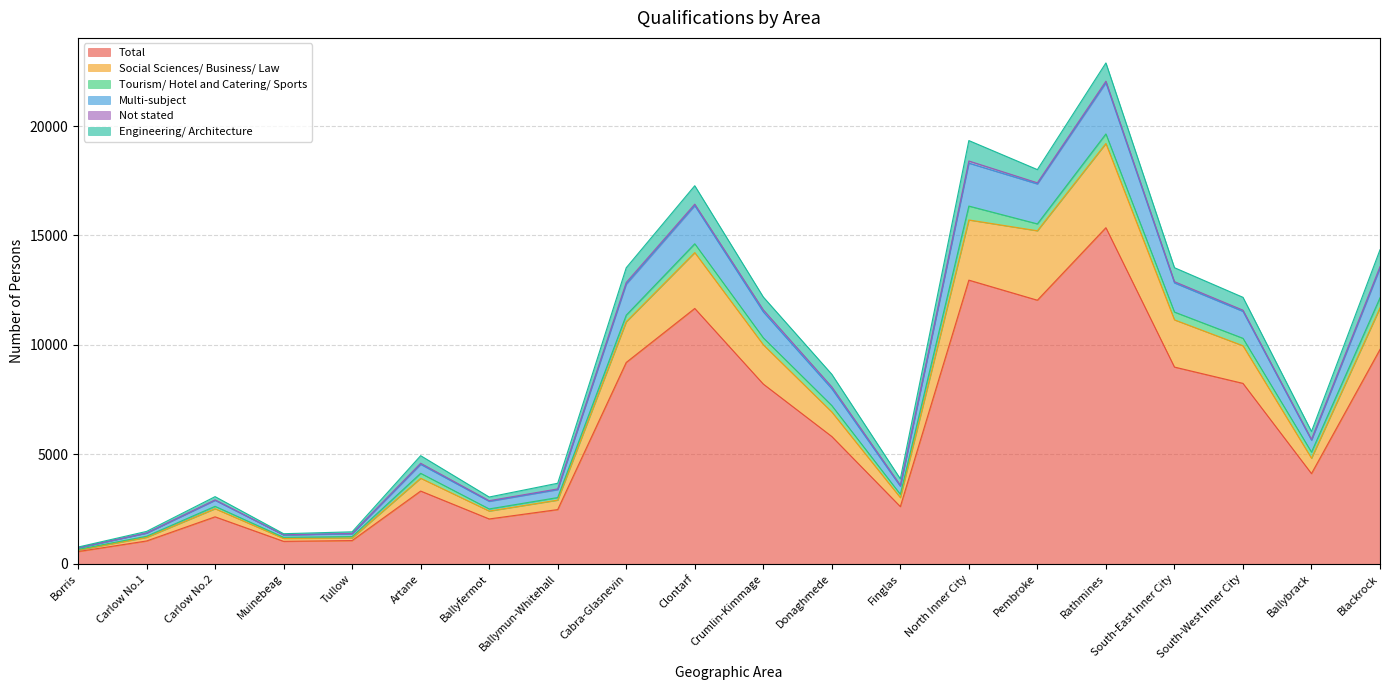

Which category has the highest value in the Total series?

Rathmines